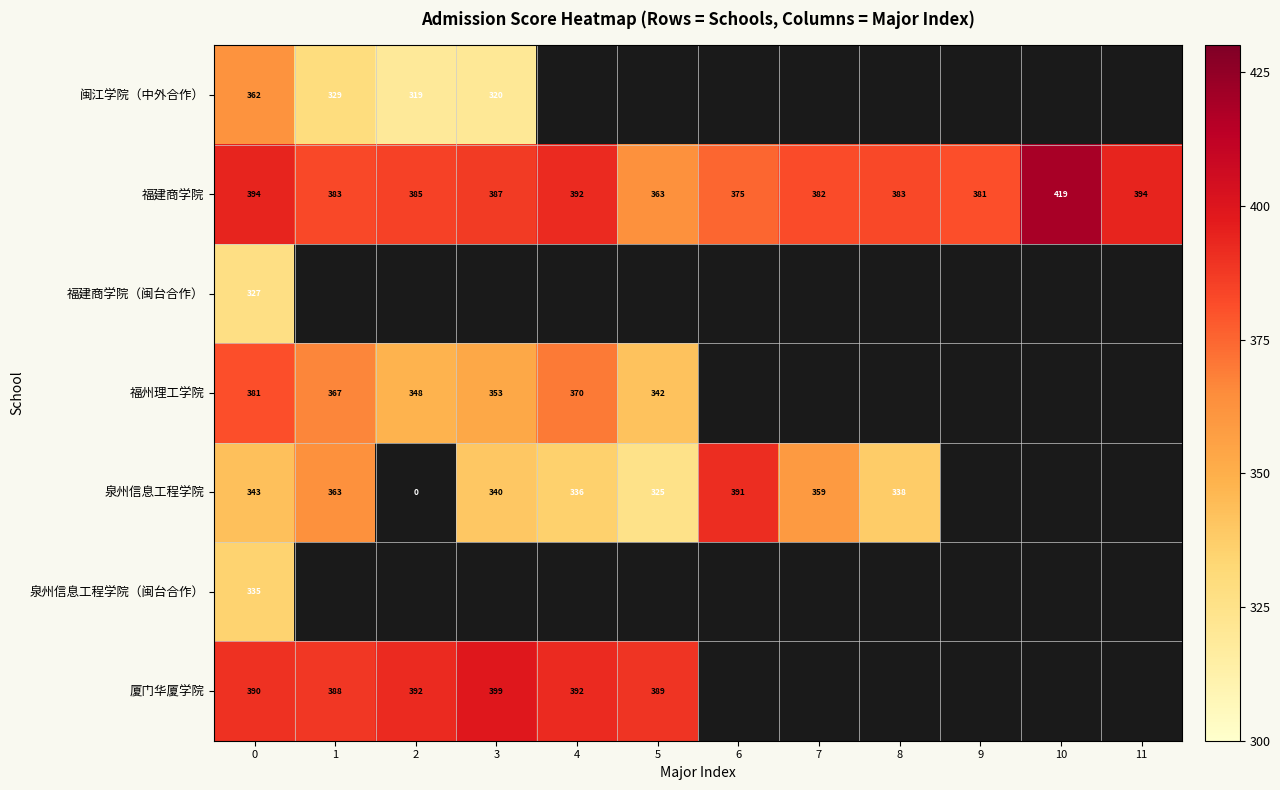

The 福建商学院 series shows 128 at 7. True or false?

False